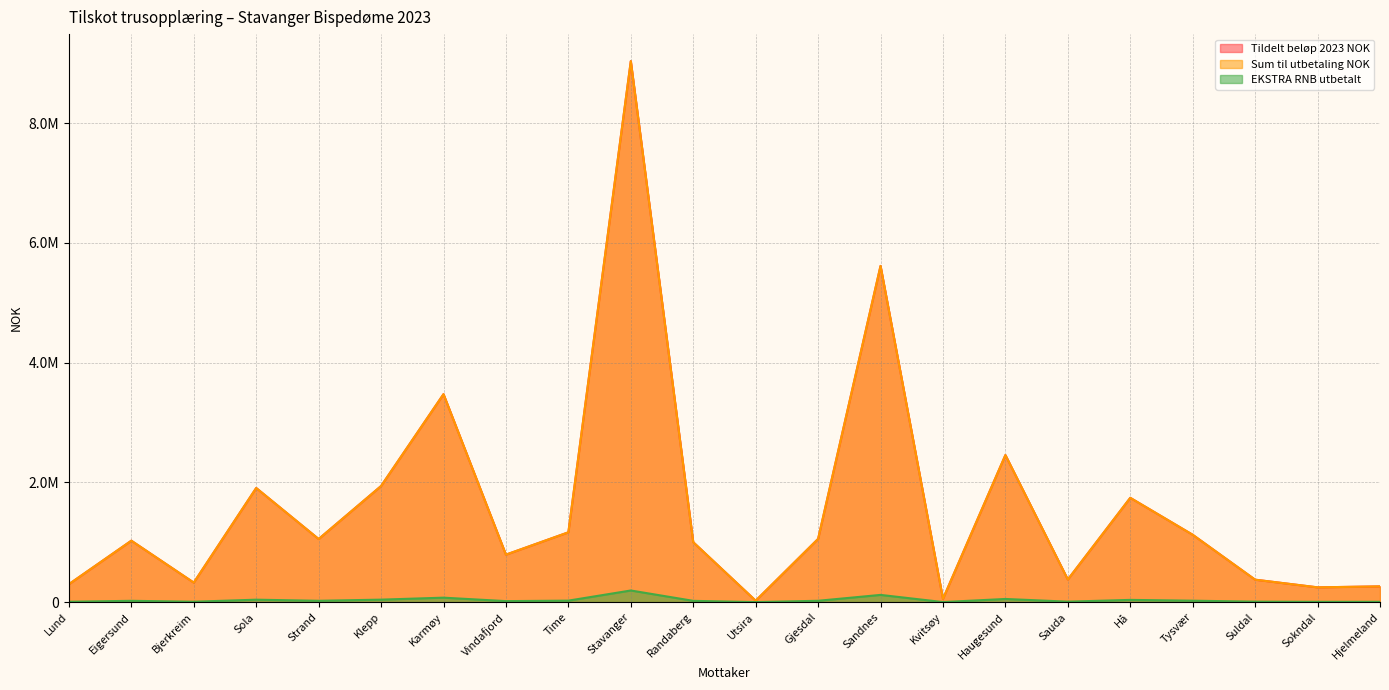

Reading left to right, list all the values displayed in this chart.

Tildelt beløp 2023 NOK: 300000	1026000	326000	1906000	1054000	1939000	3473000	793000	1166000	9034000	1001000	24000	1056000	5615000	55000	2456000	378000	1742000	1125000	375000	247000	263000
Sum til utbetaling NOK: 300000	1026000	326000	1906000	1054000	1939000	3473000	793000	1166000	9034000	1001000	24000	1056000	5615000	55000	2456000	378000	1742000	1125000	375000	247000	263000
EKSTRA RNB utbetalt: 6441	22110	7010	41000	22670	41720	74750	17061	25100	194500	21561	521	22720	120860	1181	52860	8151	37510	24221	8081	5311	5661